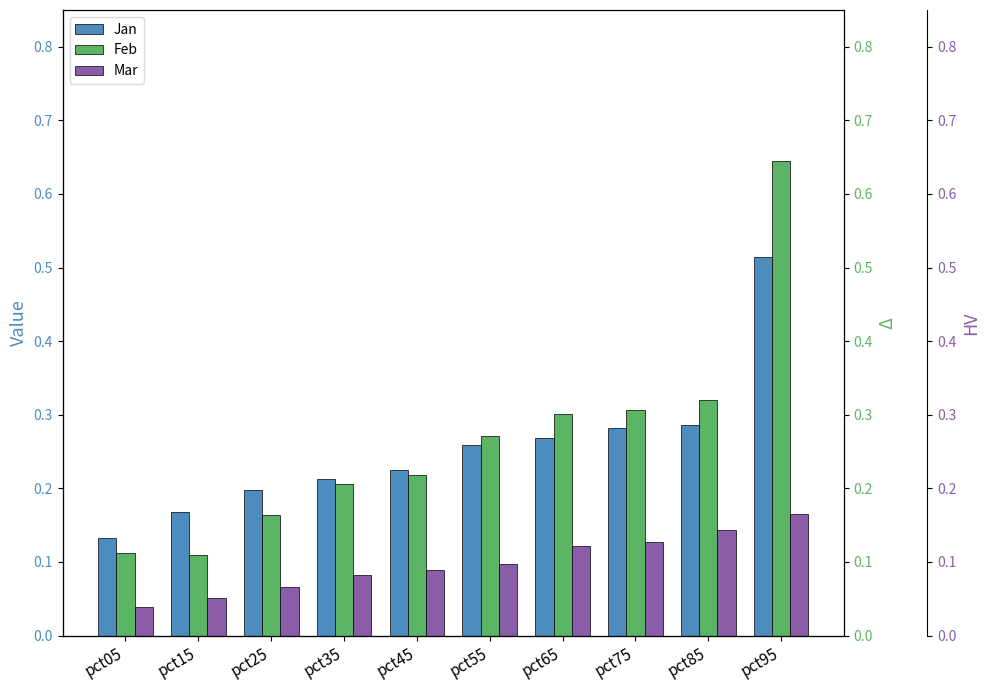

Rank the categories by Mar value from highest to lowest.

pct95, pct85, pct75, pct65, pct55, pct45, pct35, pct25, pct15, pct05